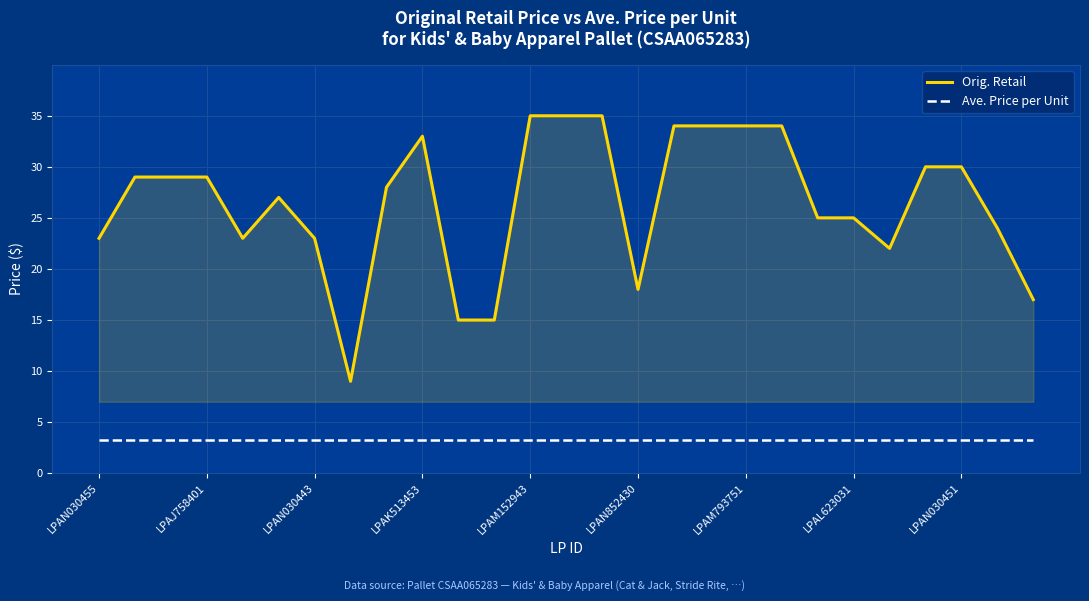

How many lines are shown in the chart?

2